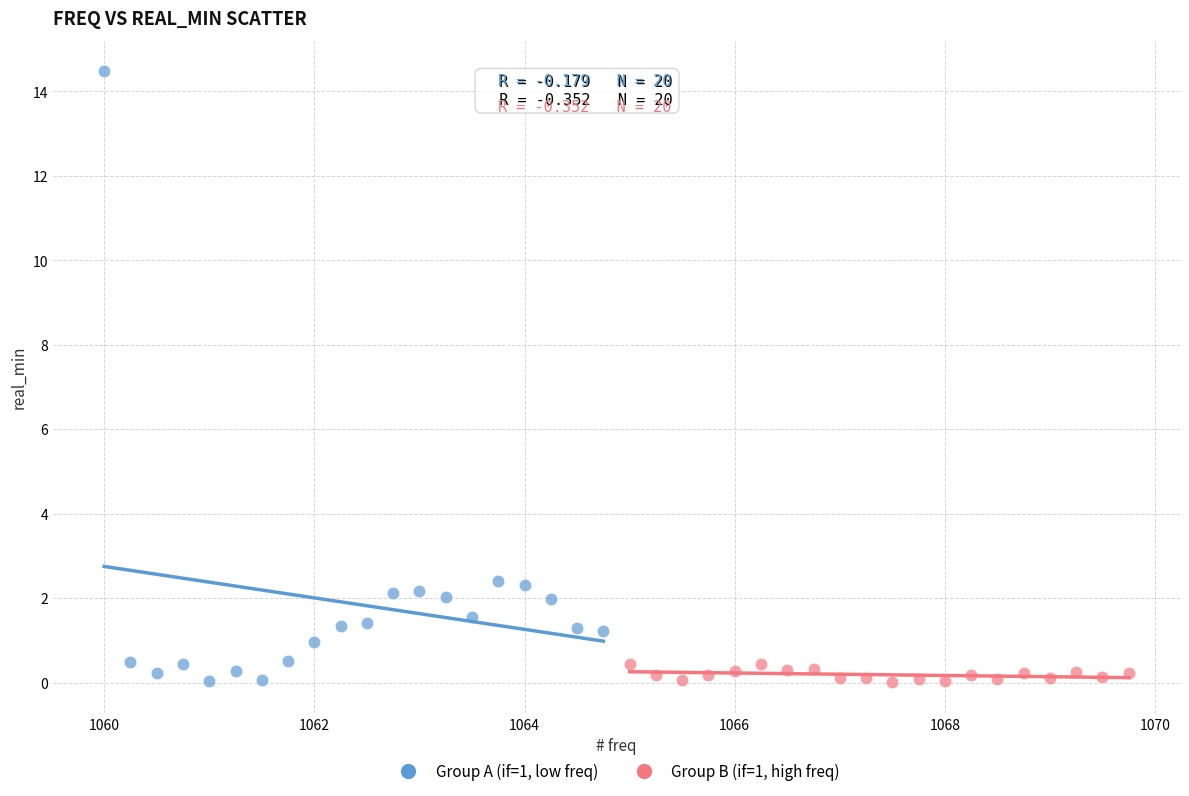

Which series contains the highest Y value?

Group A (if=1, low freq)